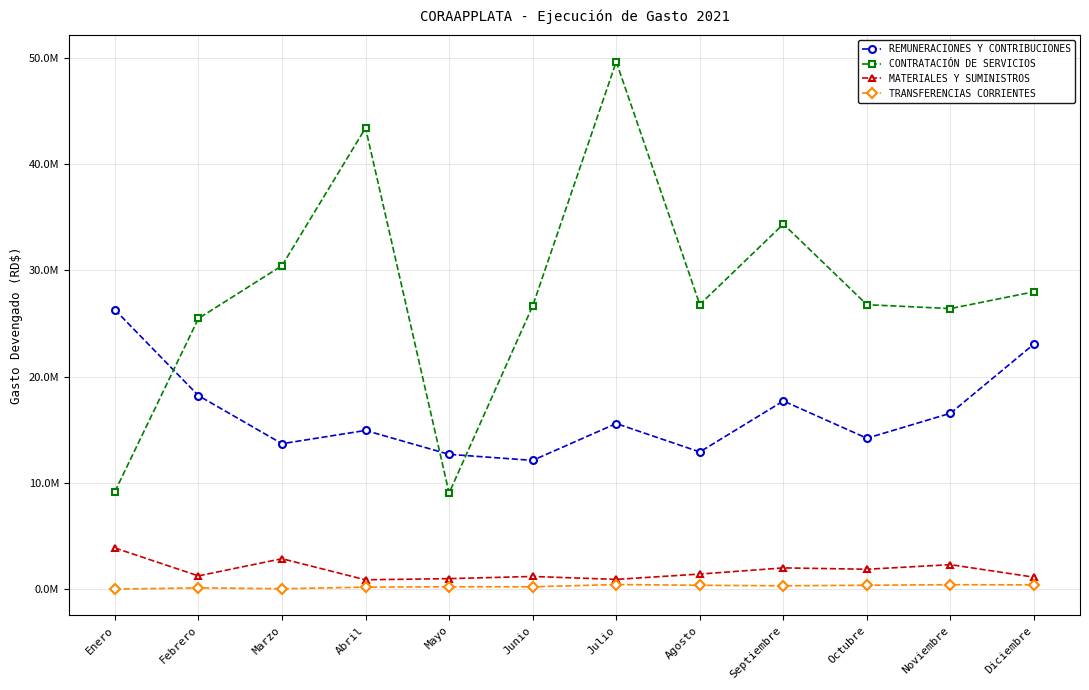

True or false: MATERIALES Y SUMINISTROS has more than 0 interior local peaks.

True